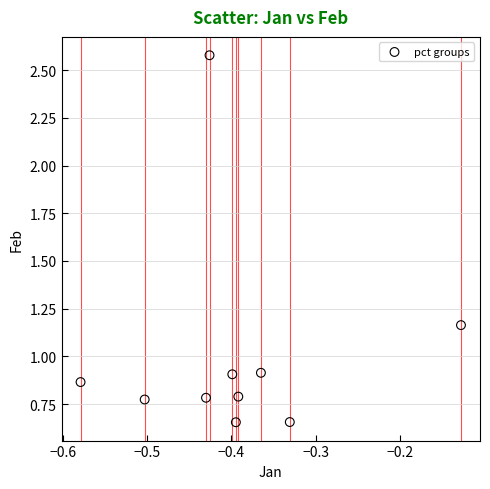

What is the average Y value?

1.0